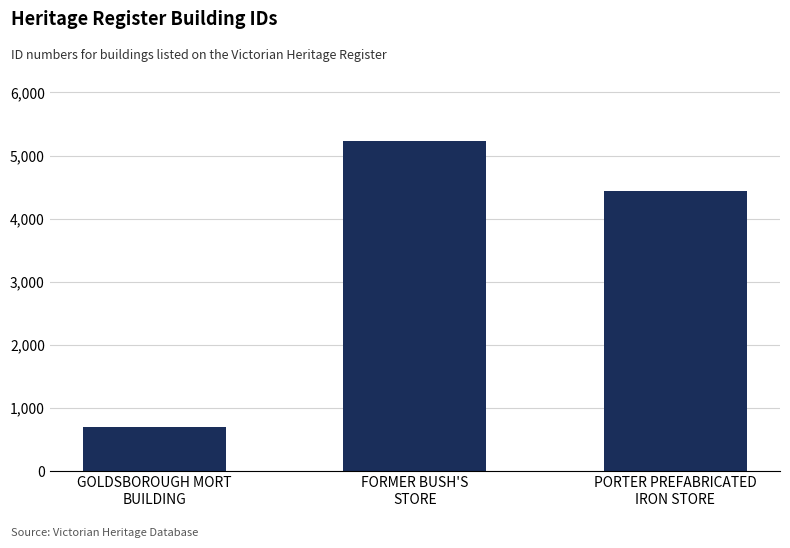

Reading left to right, transcribe all the data shown in this chart.

704	5235	4439